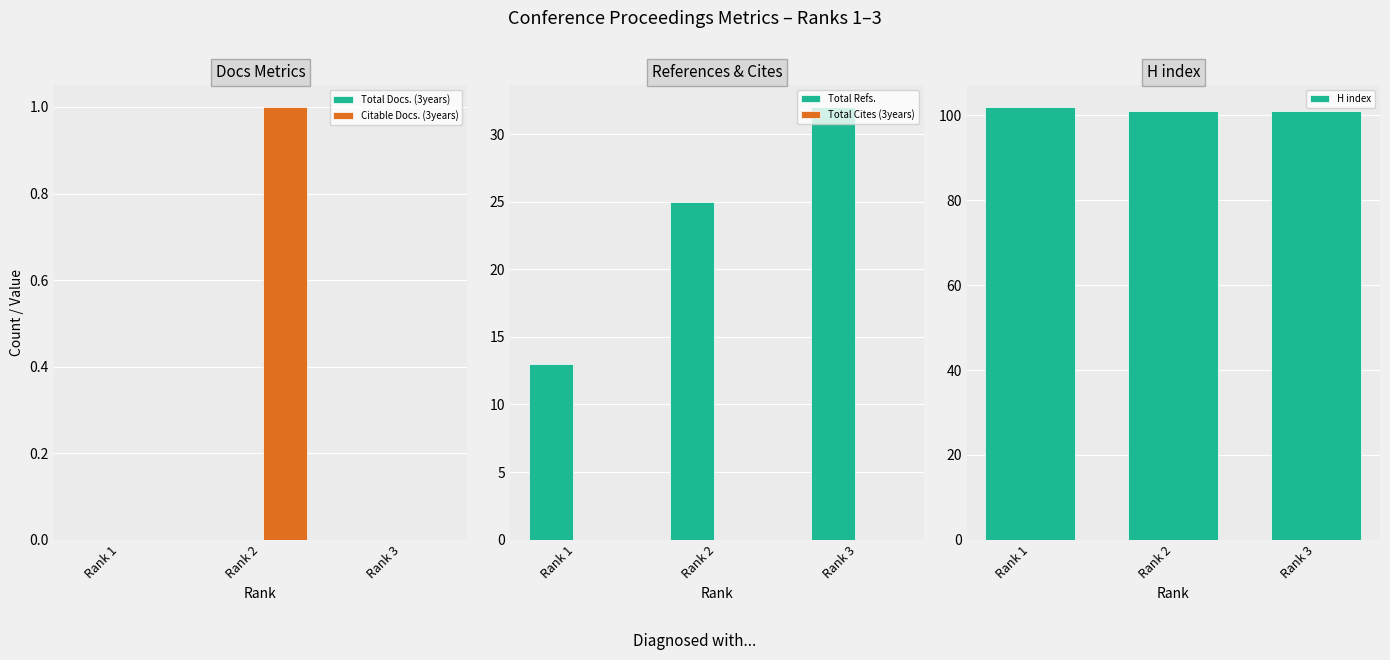

What are all the series names shown in the legend?

Total Docs. (3years), Citable Docs. (3years), Total Refs., Total Cites (3years), H index